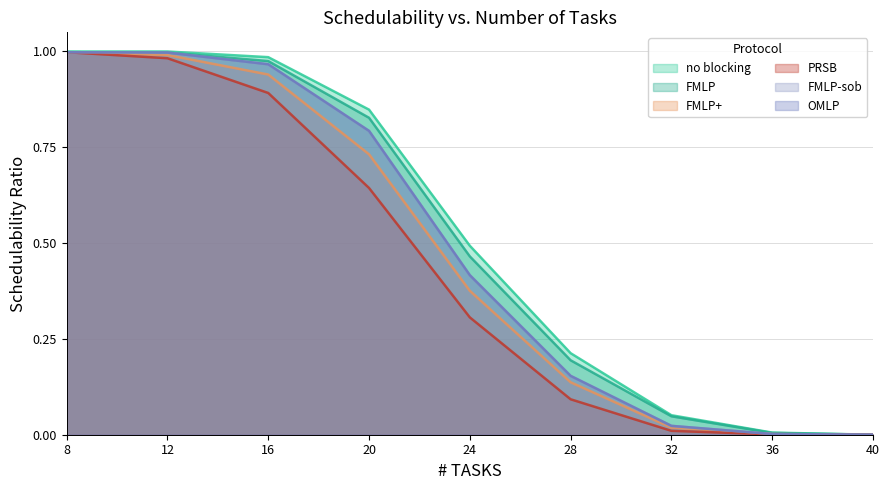

True or false: FMLP-sob and PRSB intersect in this chart.

False